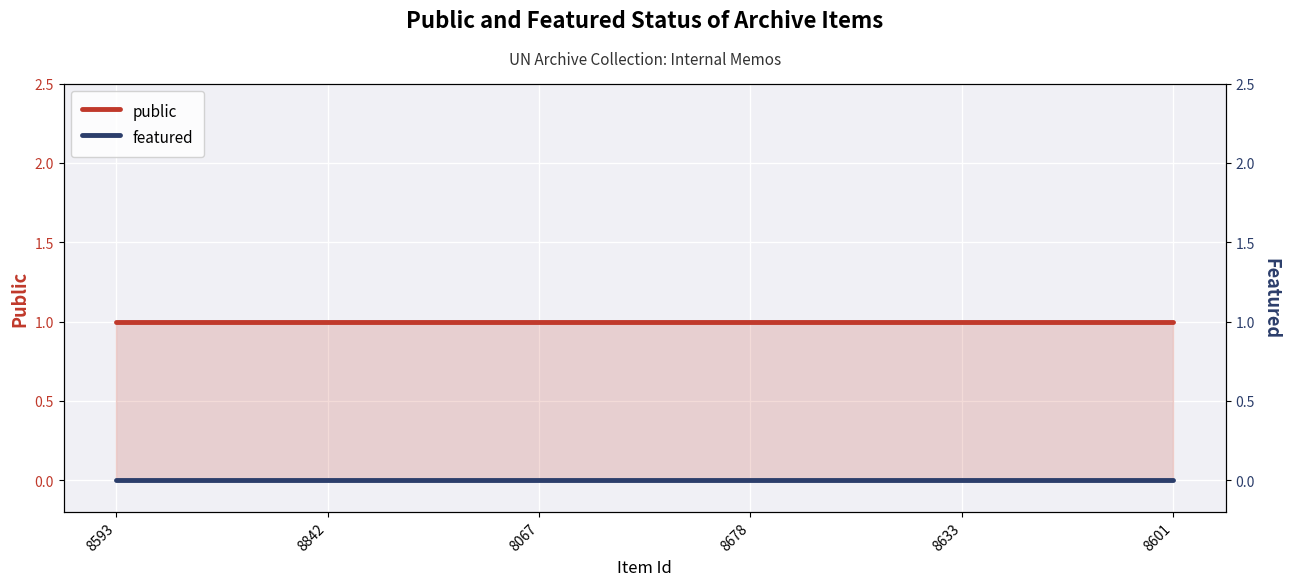

Which category has the lowest value in the public series?

8593